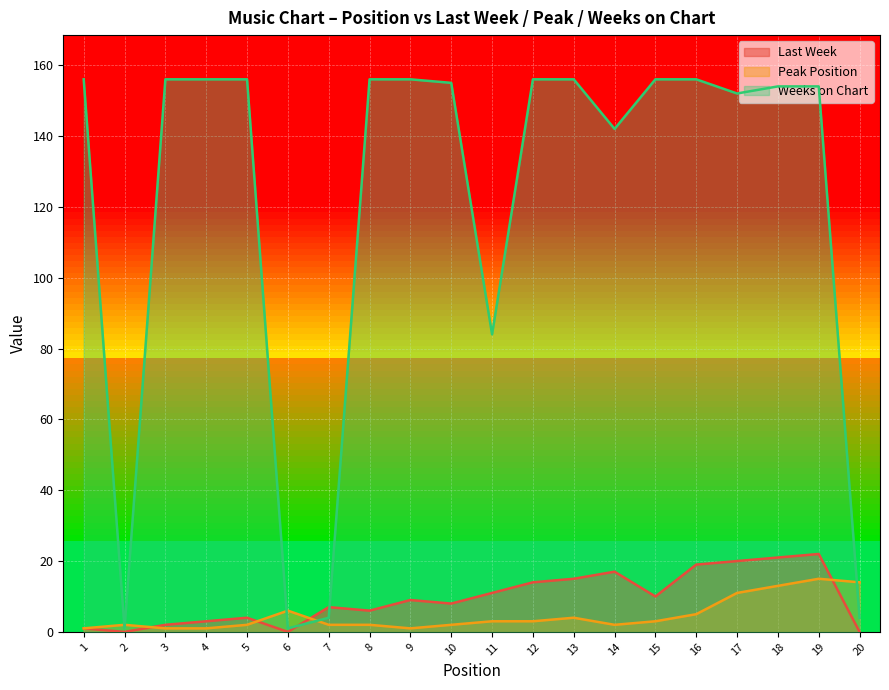

Reading left to right, what are all the values shown in this chart?

Last Week: 1	0	2	3	4	0	7	6	9	8	11	14	15	17	10	19	20	21	22	0
Peak Position: 1	2	1	1	2	6	2	2	1	2	3	3	4	2	3	5	11	13	15	14
Weeks on Chart: 156	1	156	156	156	1	4	156	156	155	84	156	156	142	156	156	152	154	154	4